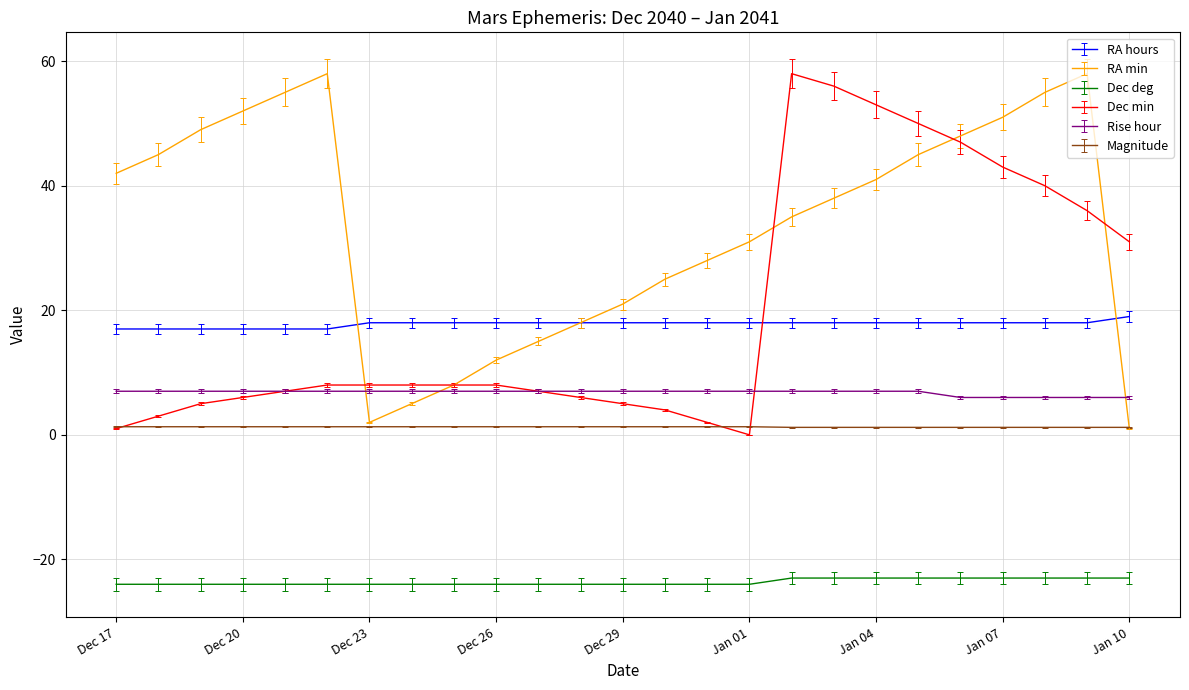

Which series ends up on top after the final intersection of Dec min and RA hours?

Dec min